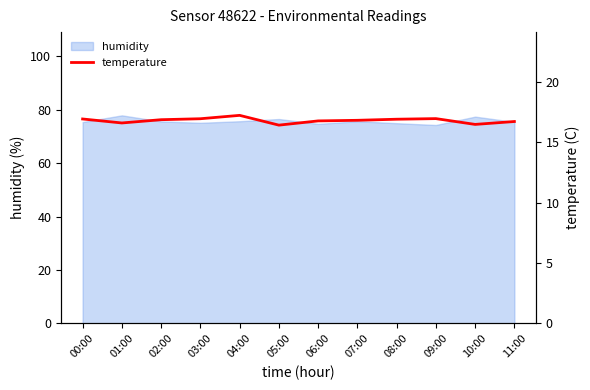

The value of humidity at 05:00 is 76.5. True or false?

True